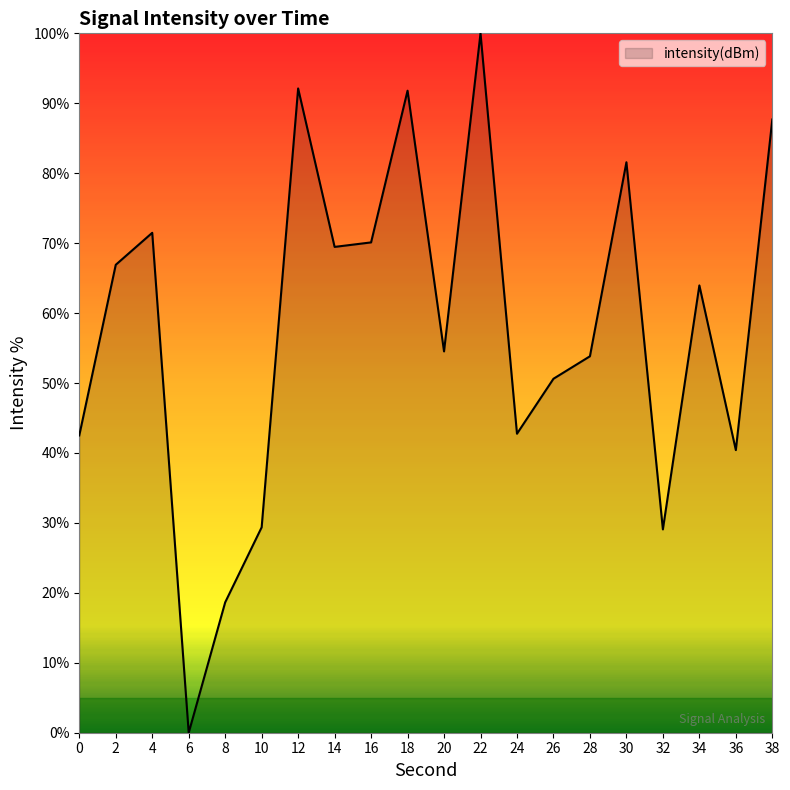

Which category has the highest value across all series?

22